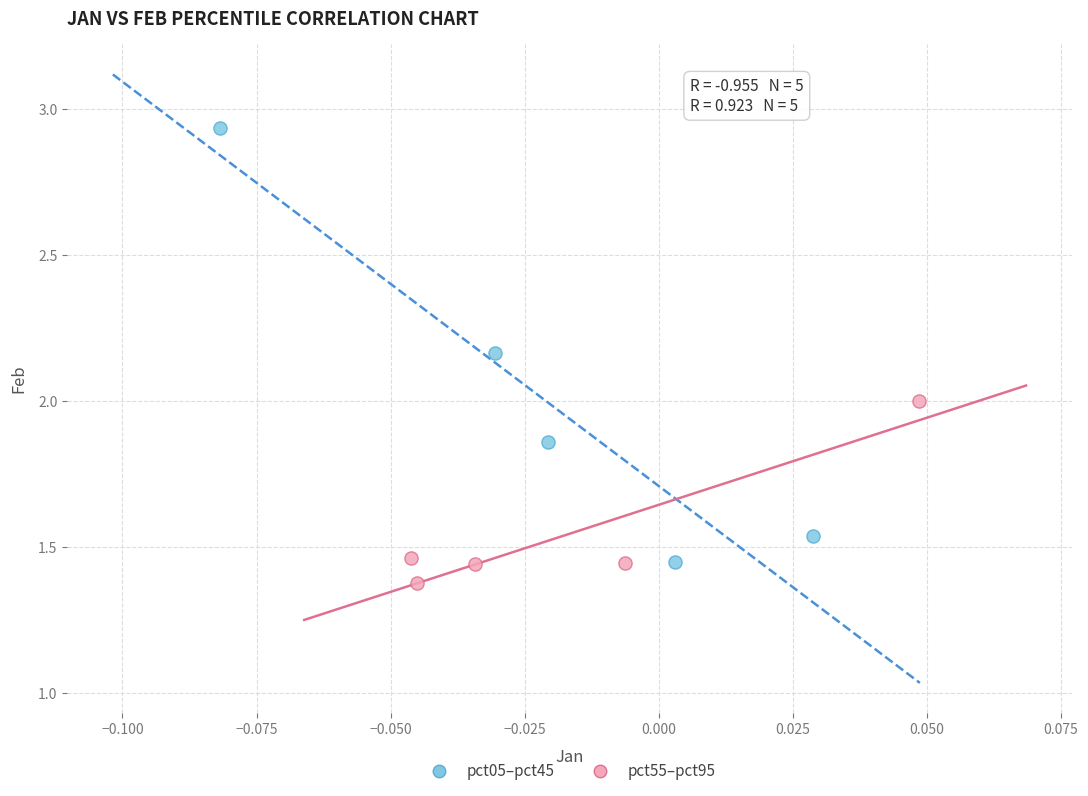

What are all the series names shown in the legend?

pct05–pct45, pct55–pct95